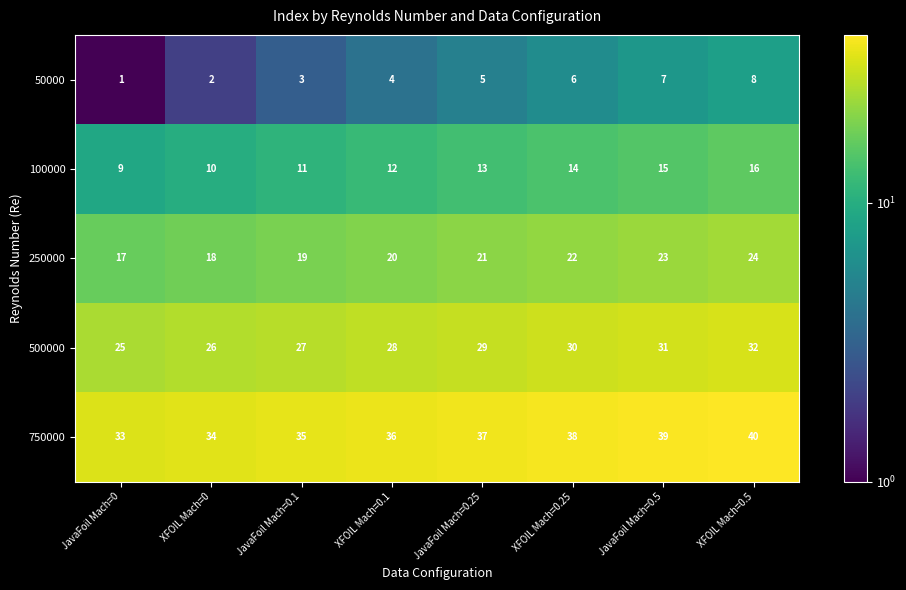

The 50000 series shows 4 at XFOIL Mach=0.1. True or false?

True